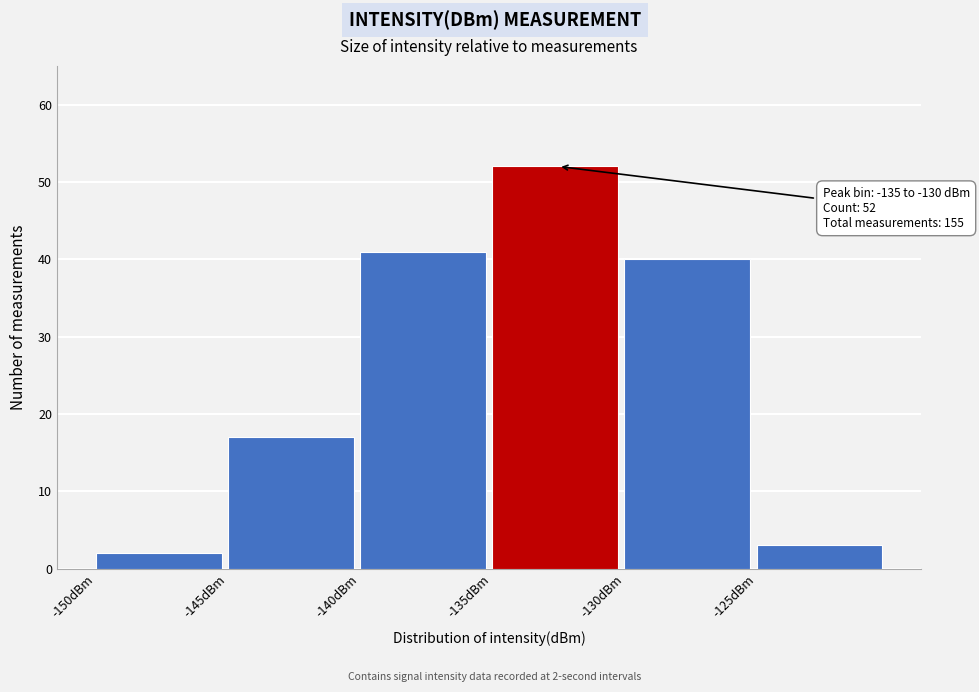

Over which range of the x-axis is the bar tallest?

-135 to -130